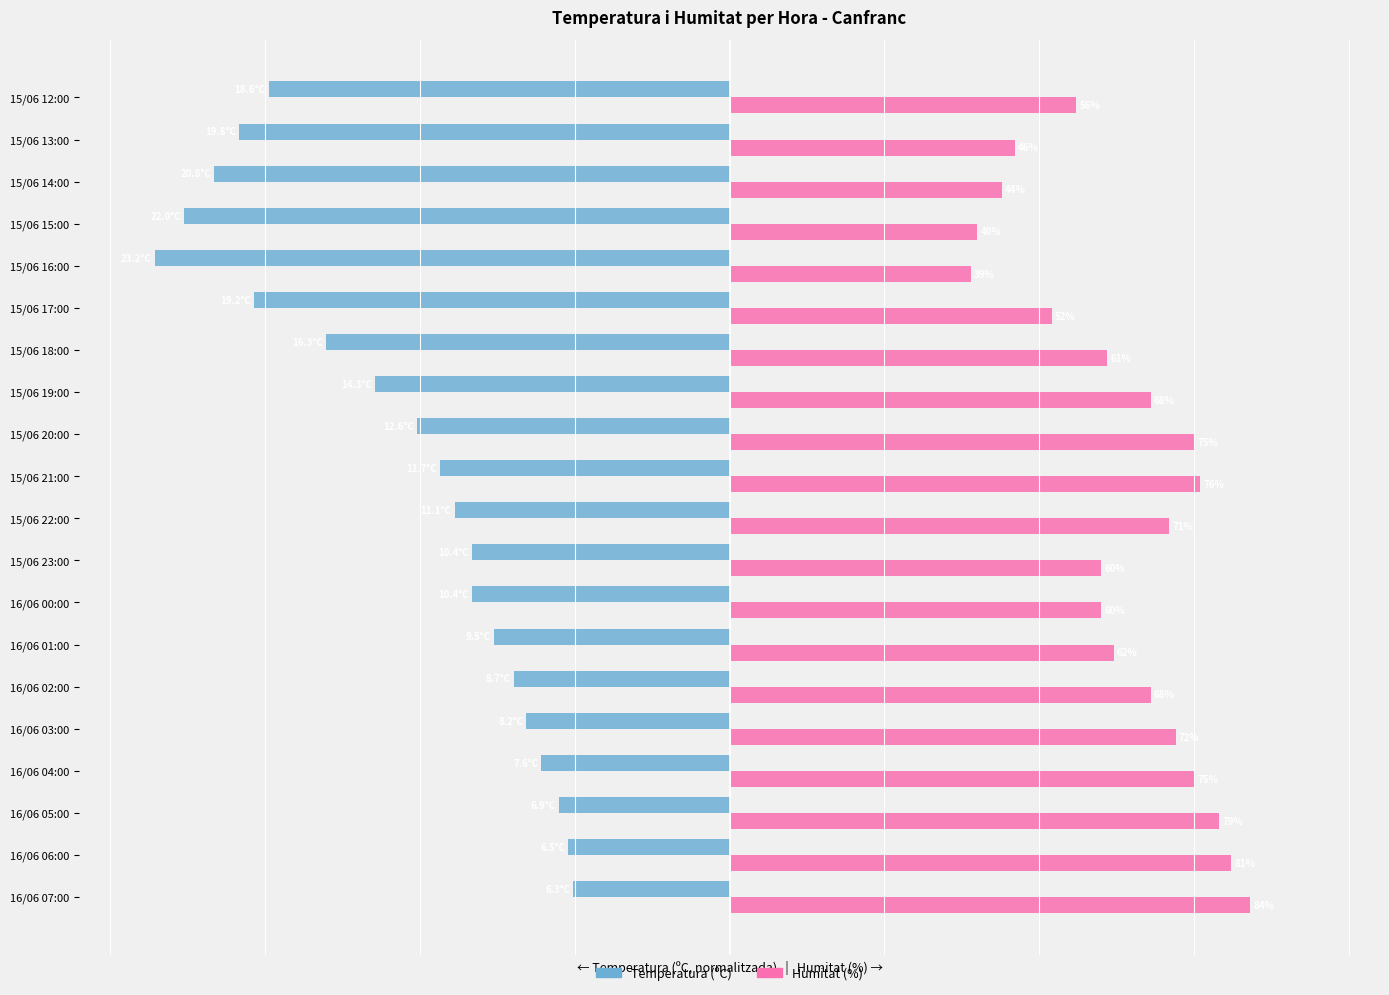

At which label does Temperatura (ºC) reach its minimum?

15/06 16:00